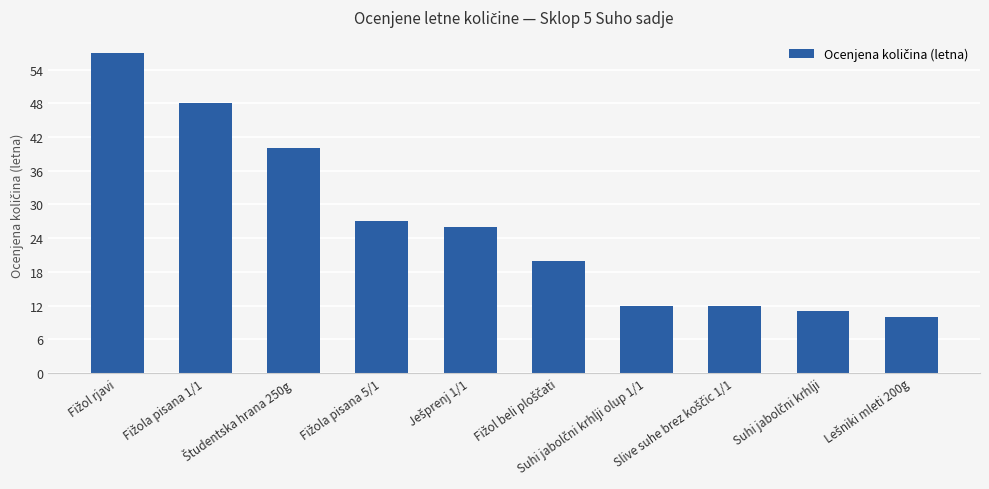

What is the value of the 4th bar from the left?

27